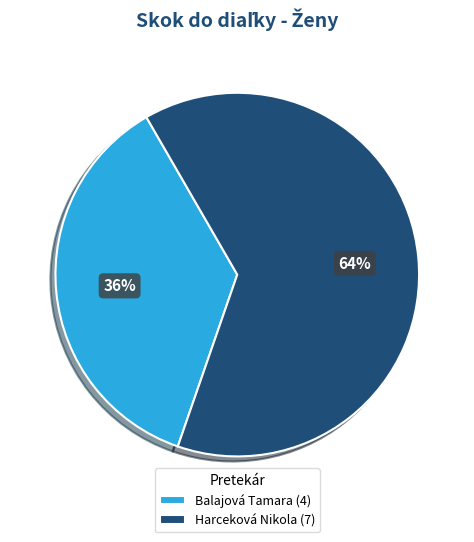

Rank the categories by value from lowest to highest.

Balajová Tamara, Harceková Nikola